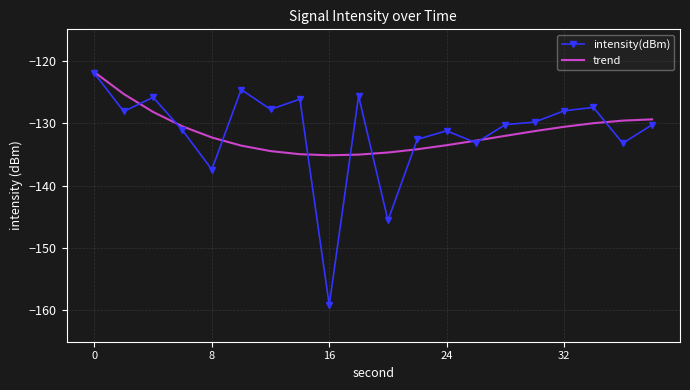

What is the difference between the second highest and second lowest values in the trend series?

9.7